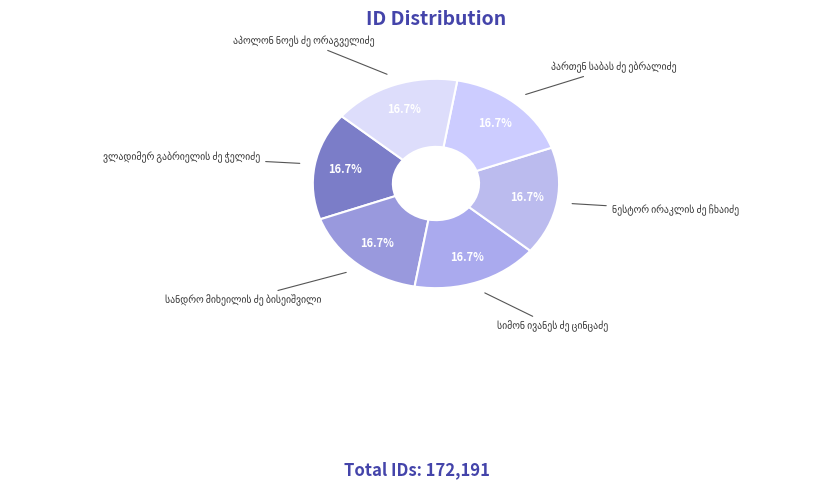

Count the number of slices in the pie.

6